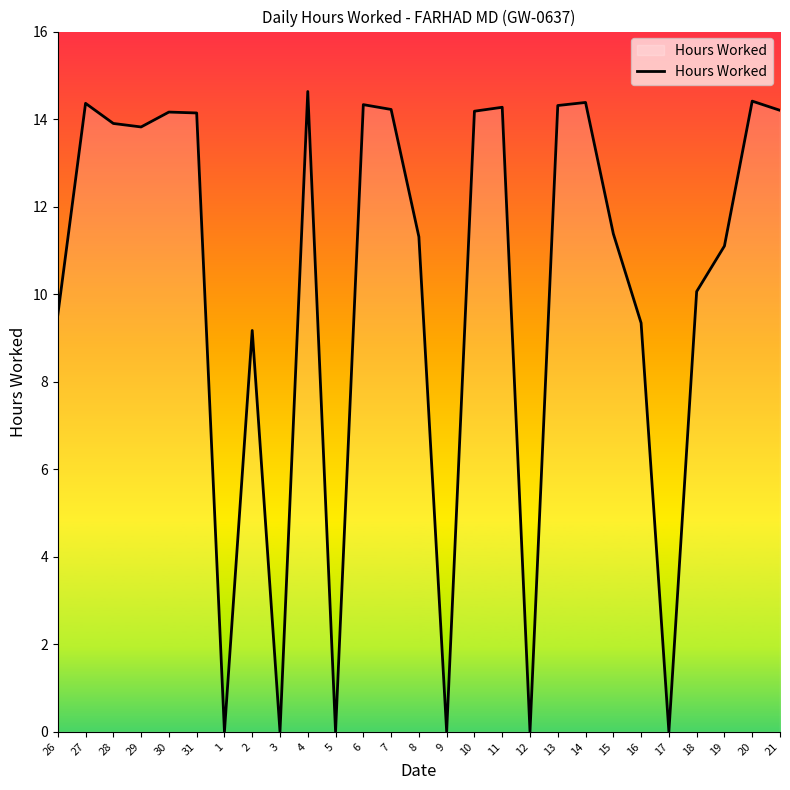

Where is the data nearest to the value 7?

2